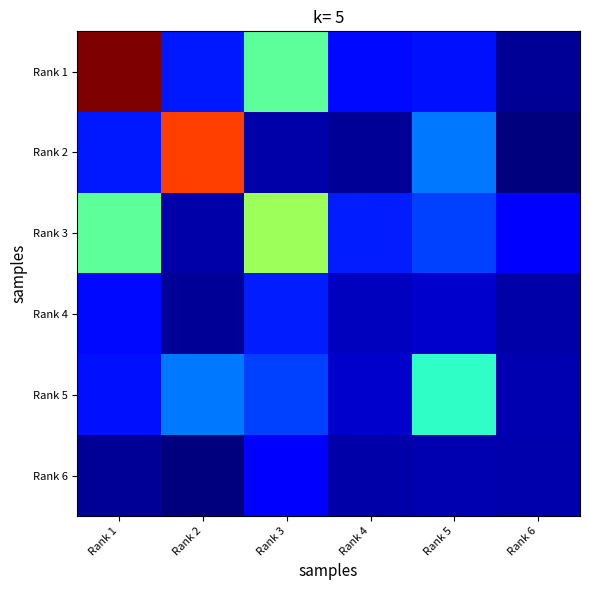

List the series in order of their peak value, lowest first.

Rank 6, Rank 4, Rank 5, Rank 3, Rank 2, Rank 1